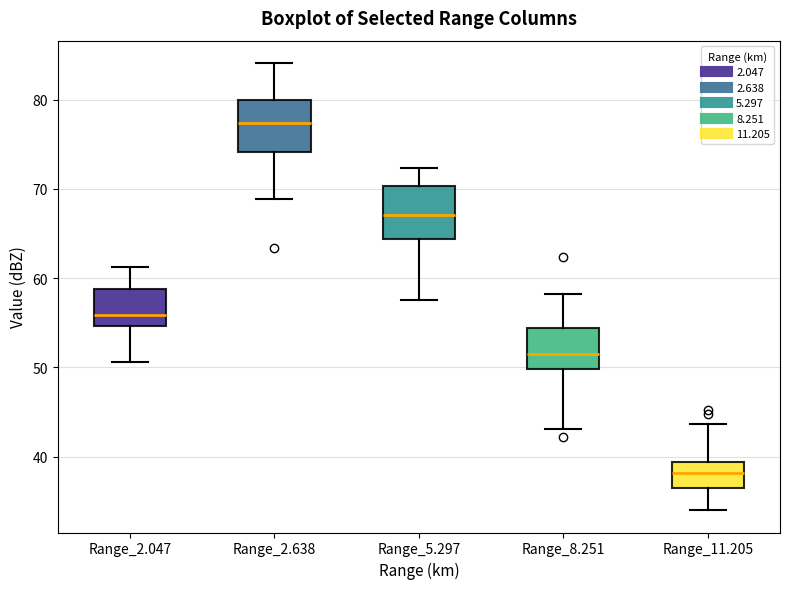

Which box's median line is the lowest?

Range_11.205